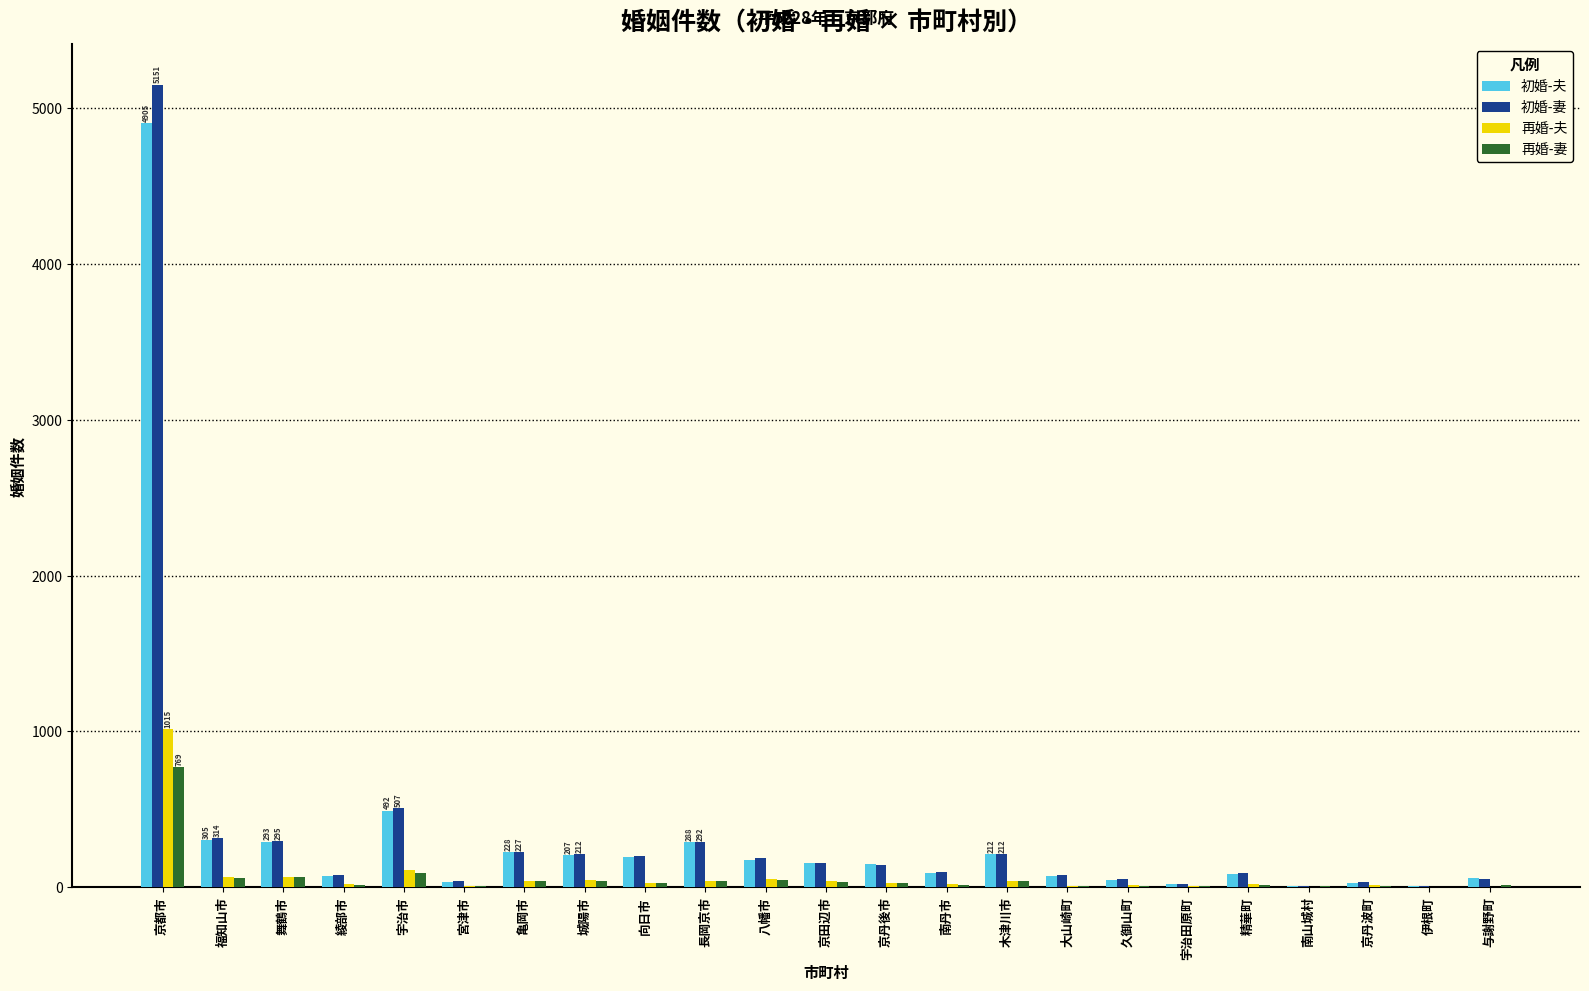

What are all the series names shown in the legend?

初婚-夫, 初婚-妻, 再婚-夫, 再婚-妻